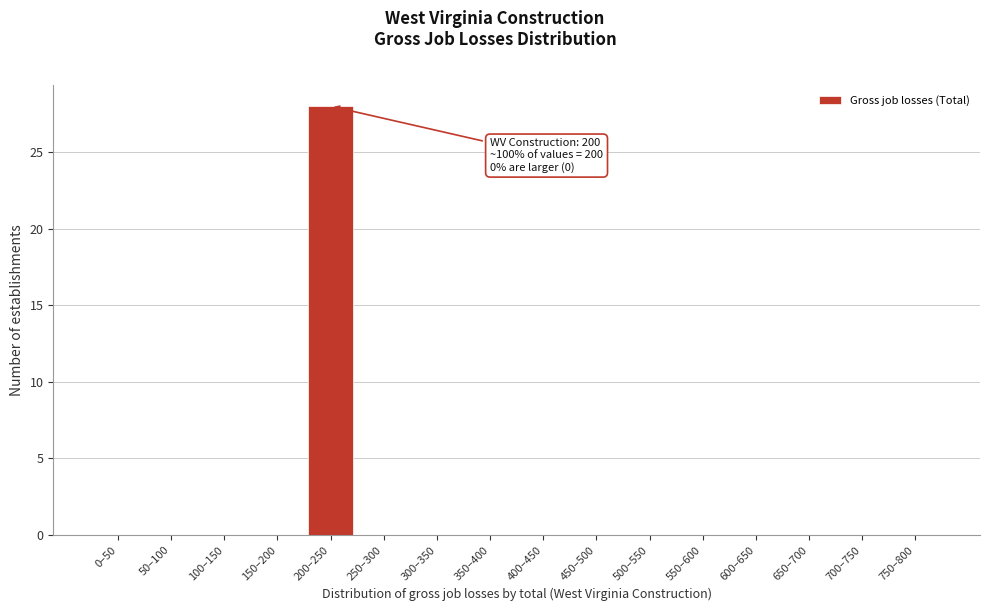

Reading right to left, what are all the values shown in this chart?

750–800=0	700–750=0	650–700=0	600–650=0	550–600=0	500–550=0	450–500=0	400–450=0	350–400=0	300–350=0	250–300=0	200–250=28	150–200=0	100–150=0	50–100=0	0–50=0